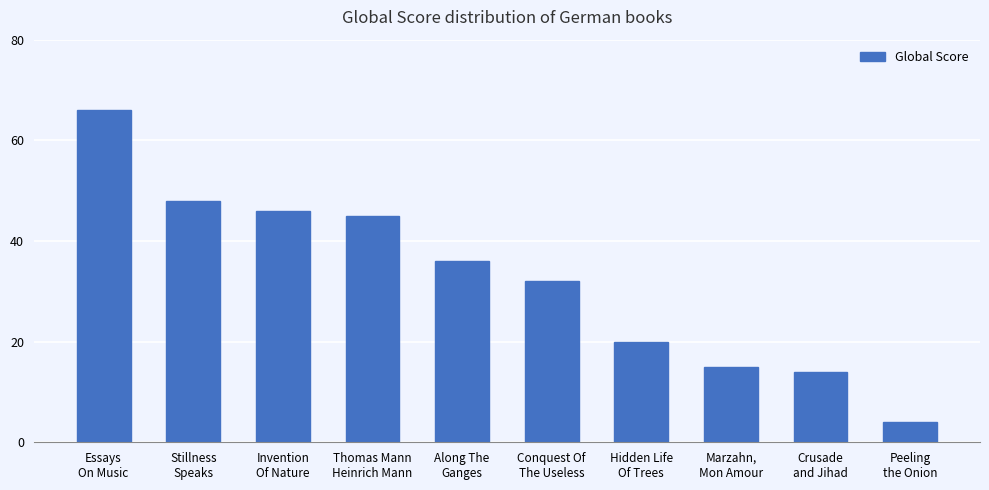

True or false: the data shows 15 at Marzahn,
Mon Amour.

True